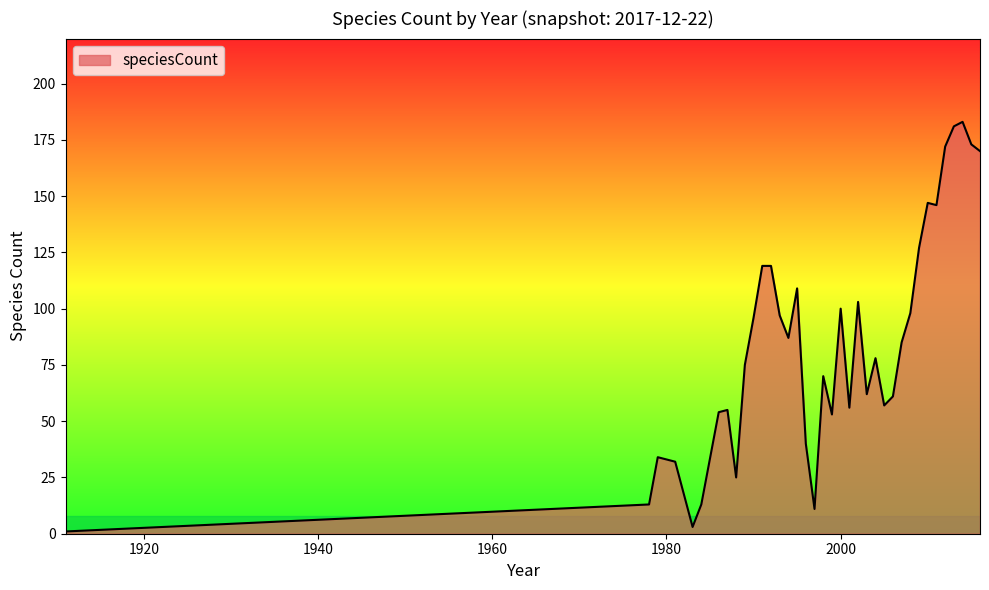

What is the difference between the maximum and minimum values?

182